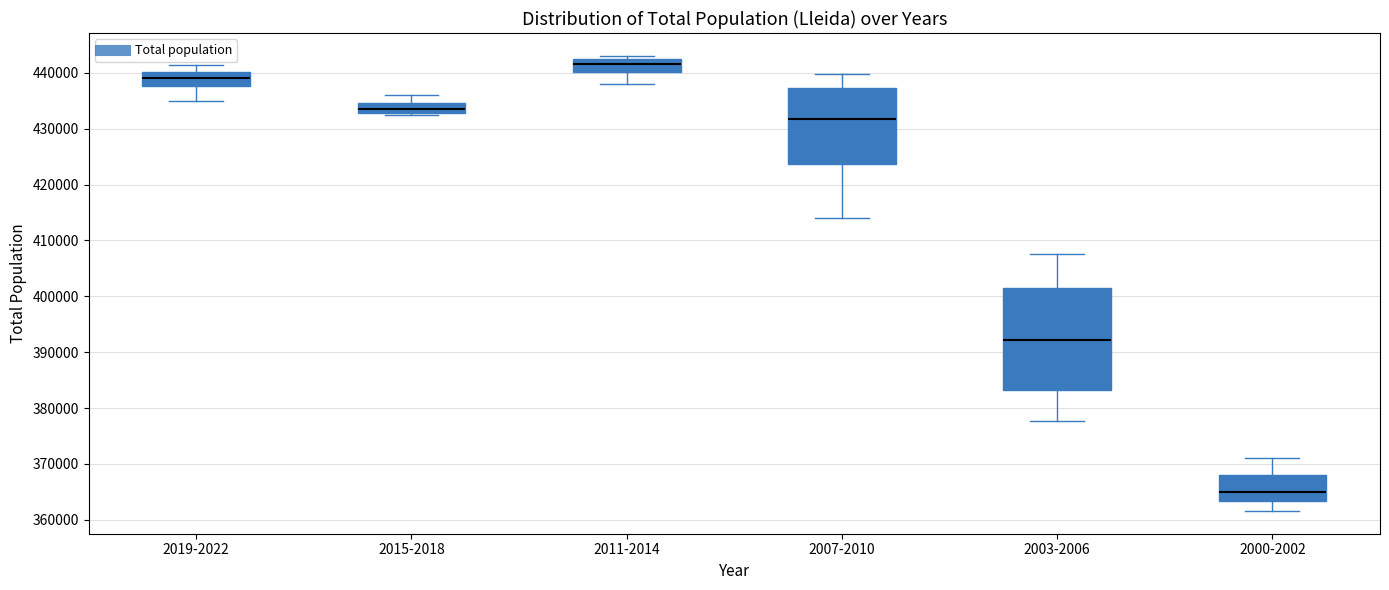

Comparing the boxes themselves (not the whiskers), which one is the tallest?

2003-2006